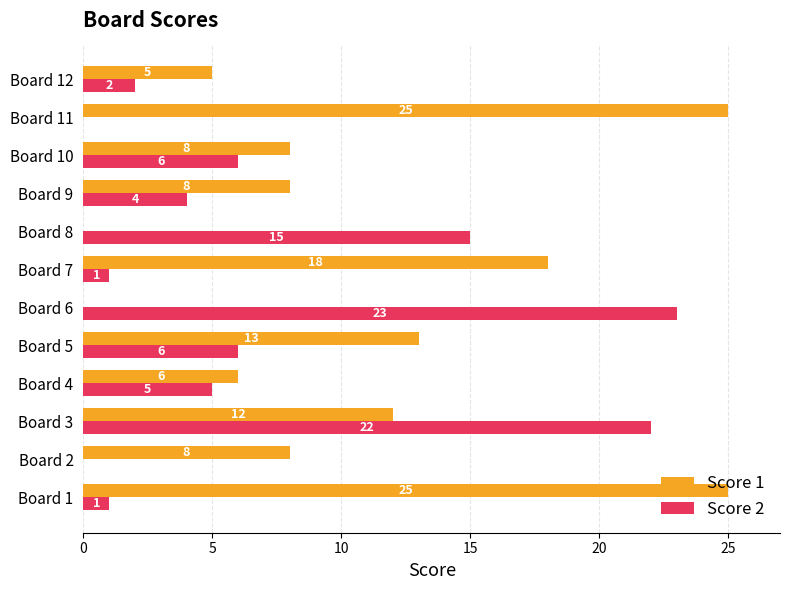

True or false: Score 2 has a value of 1 at Board 12.

False